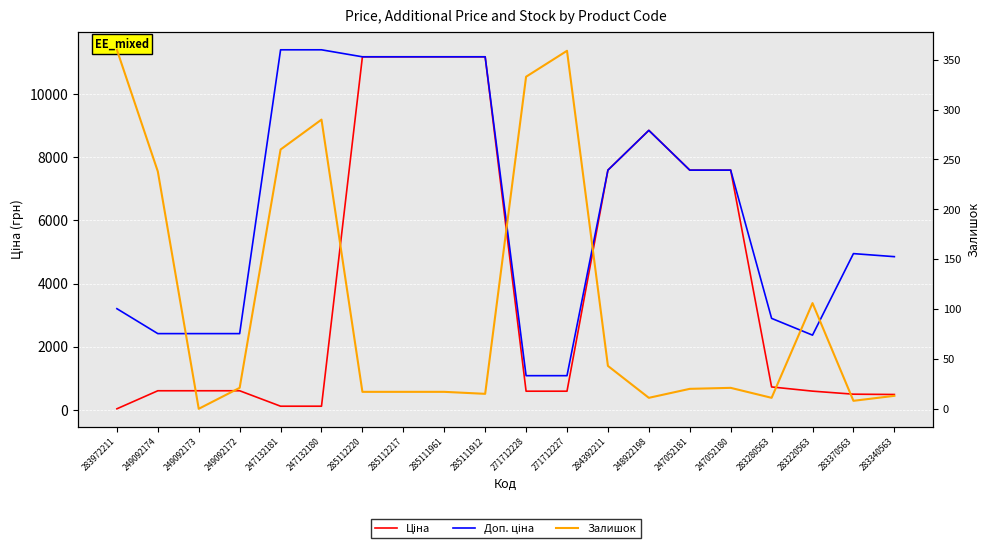

What is the sum of the Доп. ціна values at 285112217 and 249092173?

13603.0